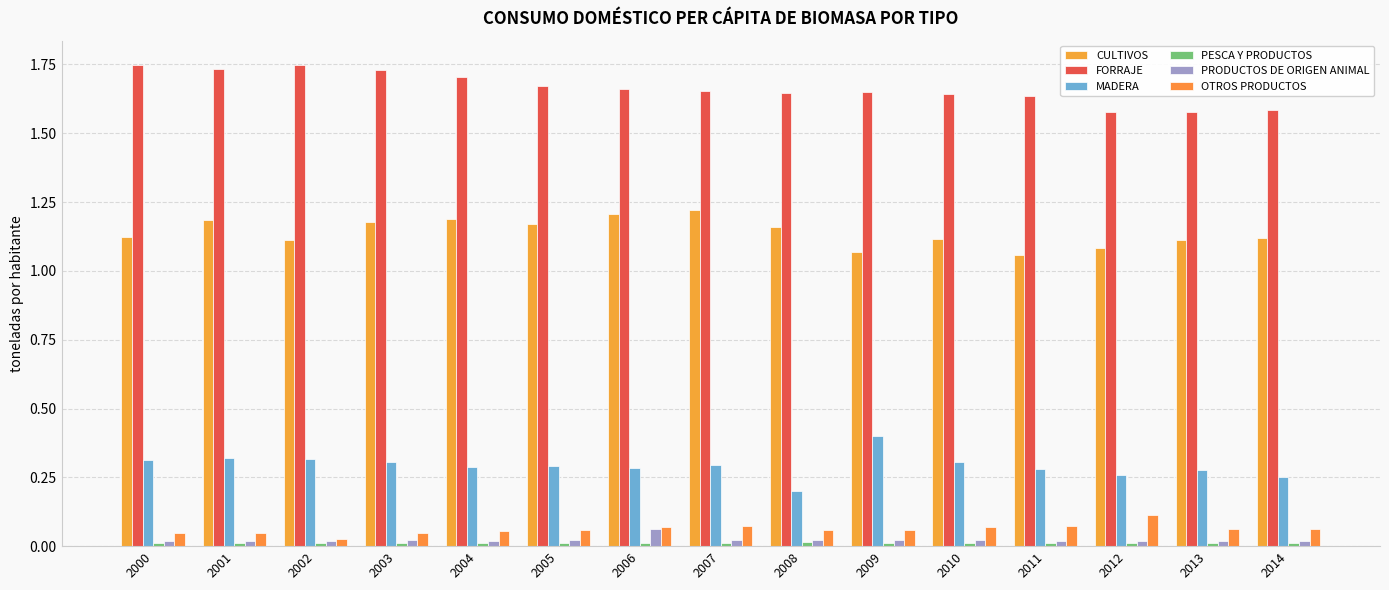

How many bars are there in total?

90